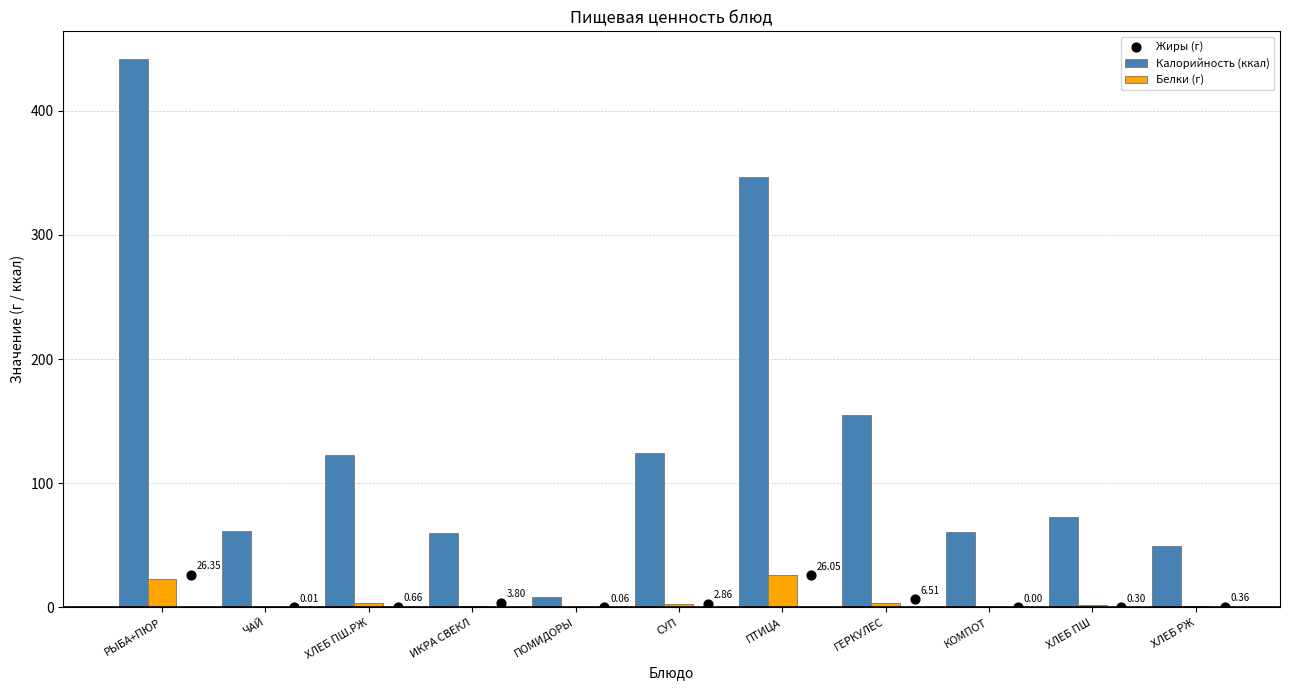

Which series contains the highest Y value?

Калорийность (ккал)